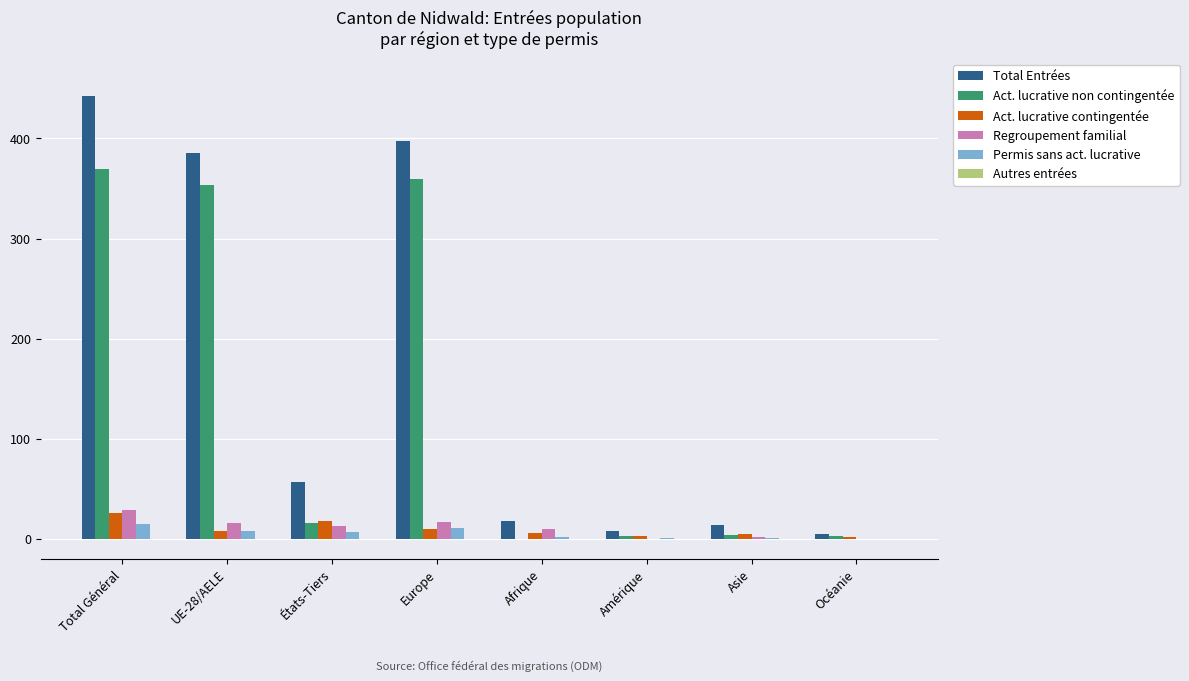

Which category has the highest value in the Regroupement familial series?

Total Général